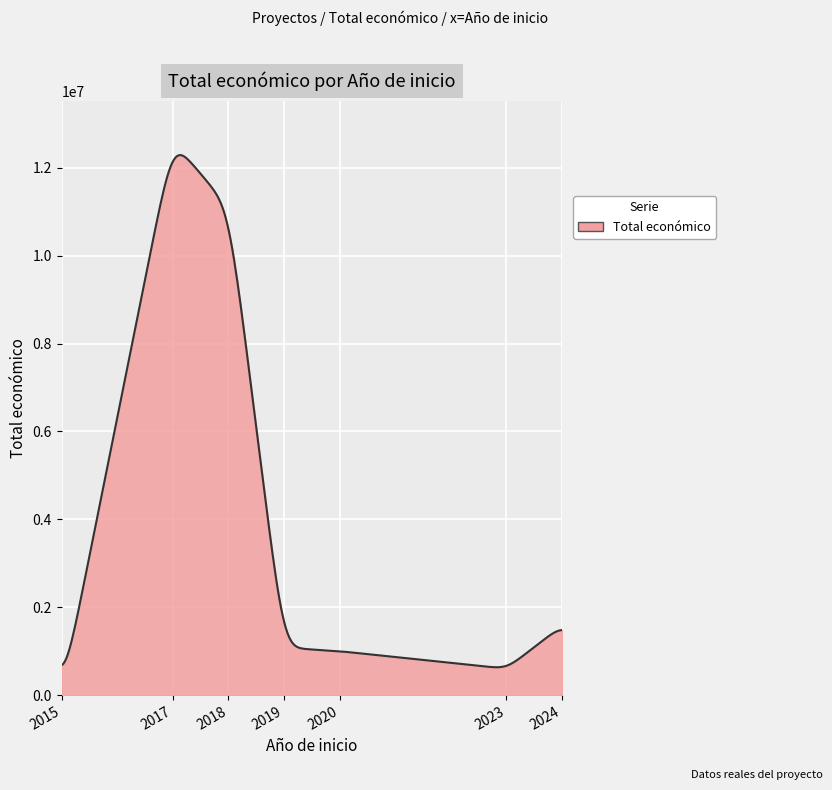

What is the difference between the maximum and minimum values?

11654578.2